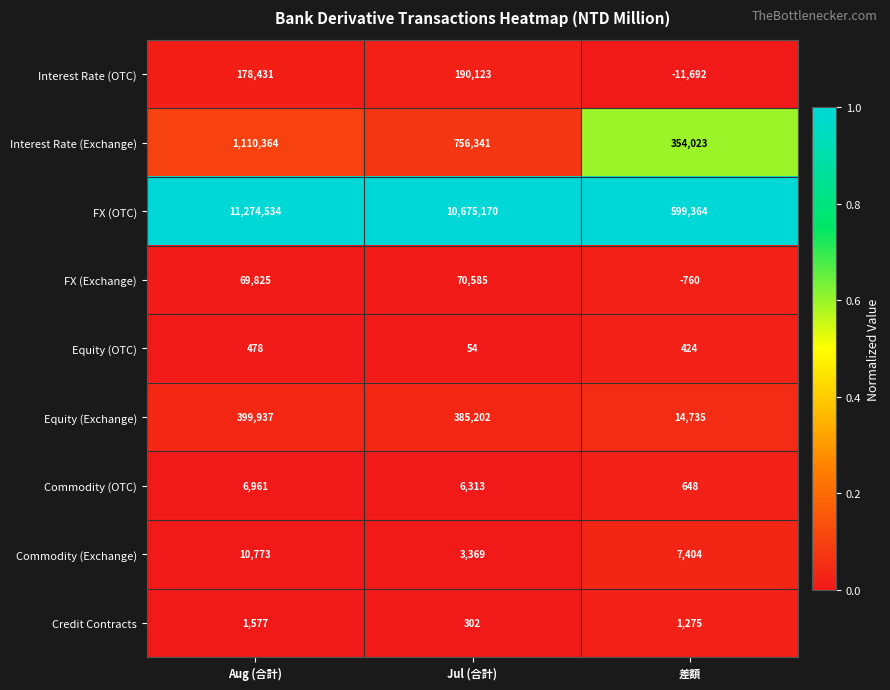

Rank the series by their maximum value, from highest to lowest.

FX (OTC), Interest Rate (Exchange), Equity (Exchange), Interest Rate (OTC), FX (Exchange), Commodity (Exchange), Commodity (OTC), Credit Contracts, Equity (OTC)